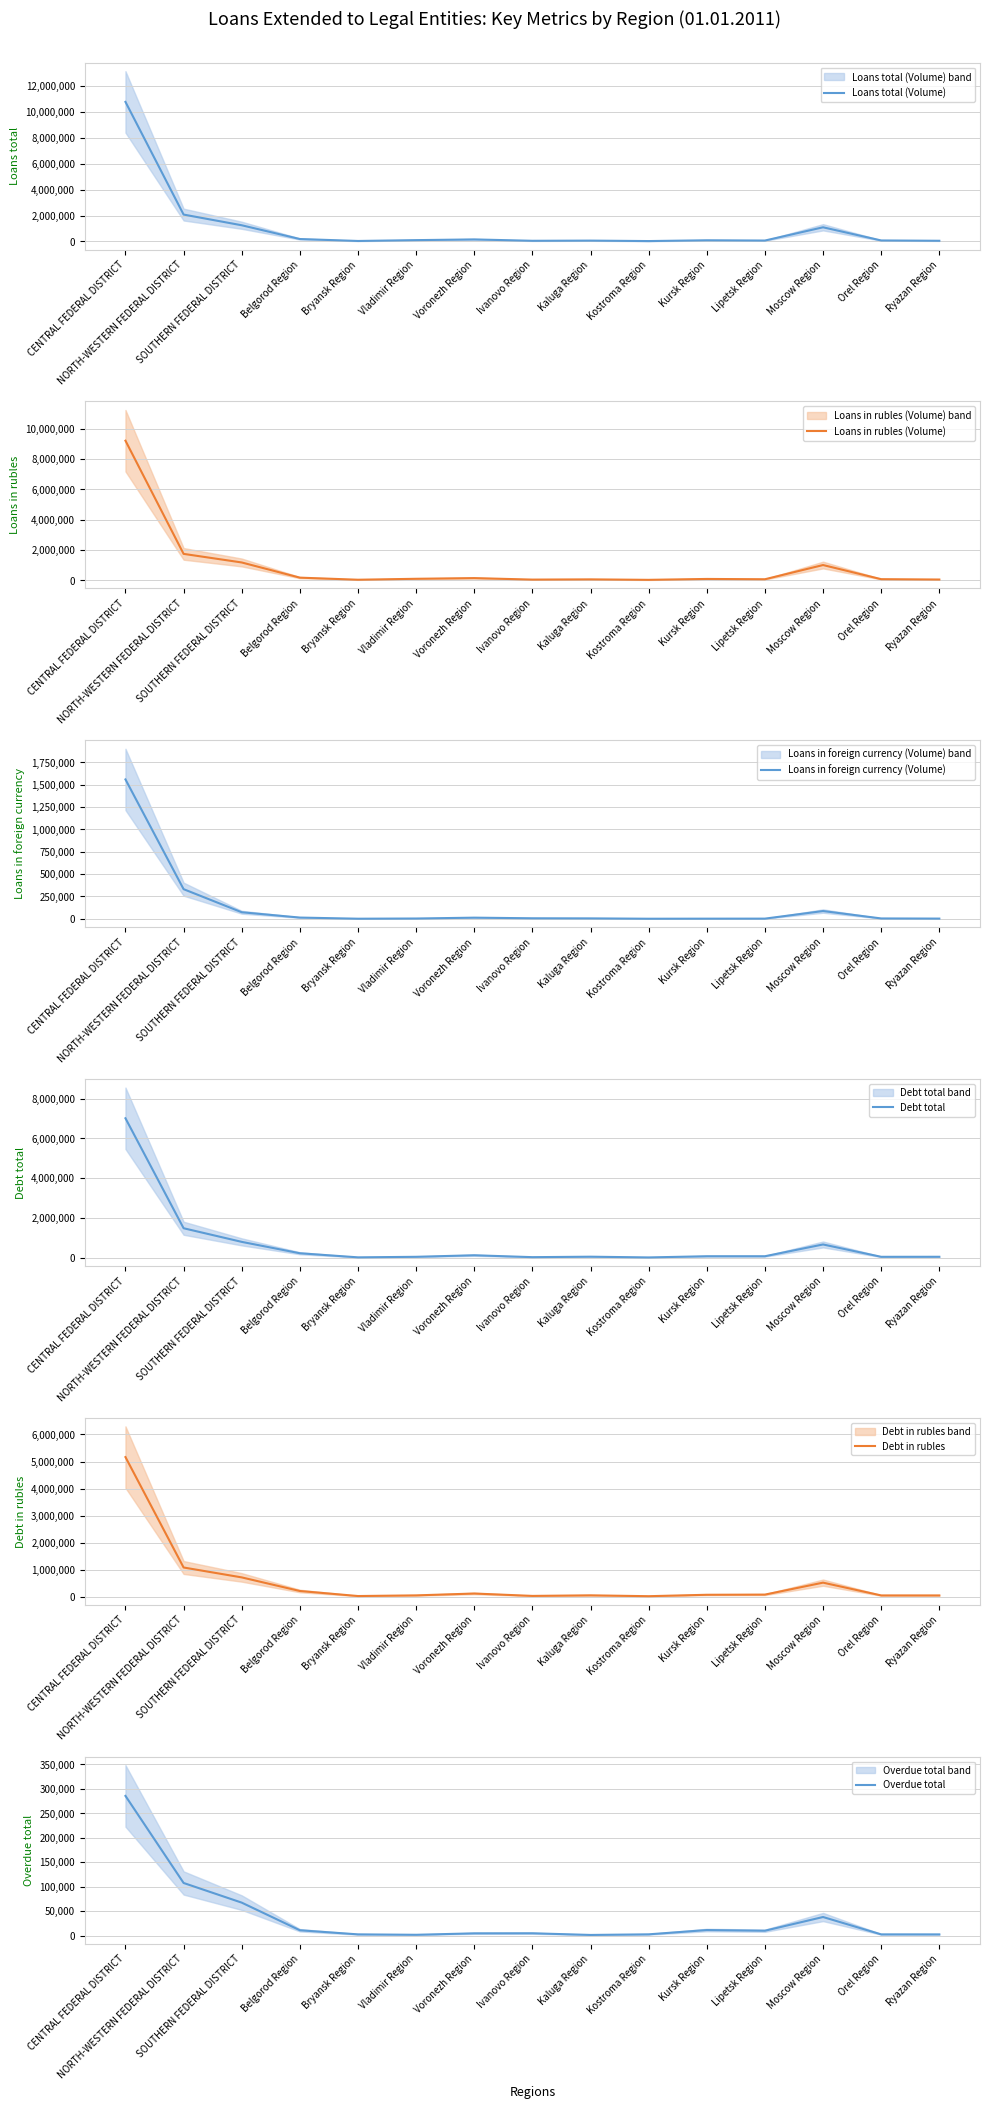

Reading left to right, list all the values displayed in this chart.

Loans total (Volume): 10778848	2077998	1252196	190191	39735	104436	158974	53370	67344	32438	92289	72327	1096128	79491	54669
Loans in rubles (Volume): 9220488	1746777	1178982	176496	38822	101308	146334	47627	62831	31692	90875	70517	1009358	75617	52471
Loans in foreign currency (Volume): 1558360	331221	73214	13695	913	3128	12640	5743	4513	746	1414	1810	86770	3874	2198
Debt total: 7009092	1489838	805660	234150	28884	56032	133396	38247	61155	24839	84214	84350	675506	55532	57551
Debt in rubles: 5164700	1083007	716831	214104	27706	52060	120564	32467	53679	21858	74469	80744	522860	50246	49913
Overdue total: 285454	107712	67571	11183	2796	1939	4881	5019	1614	2854	11625	10236	38227	2779	2728